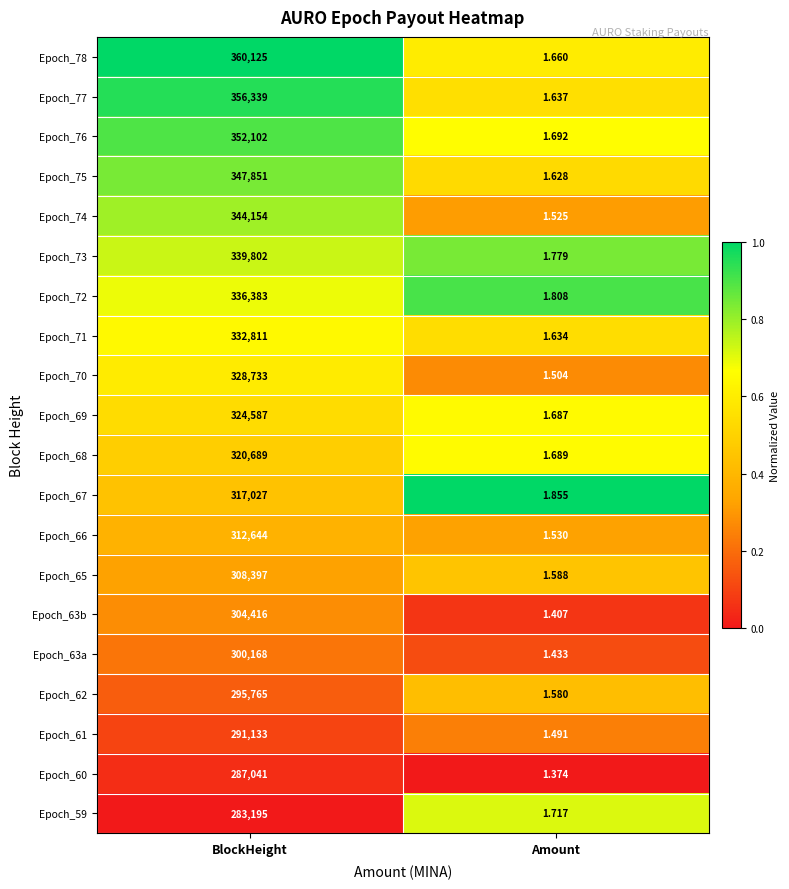

Which series has the largest range (max minus min)?

Epoch_78